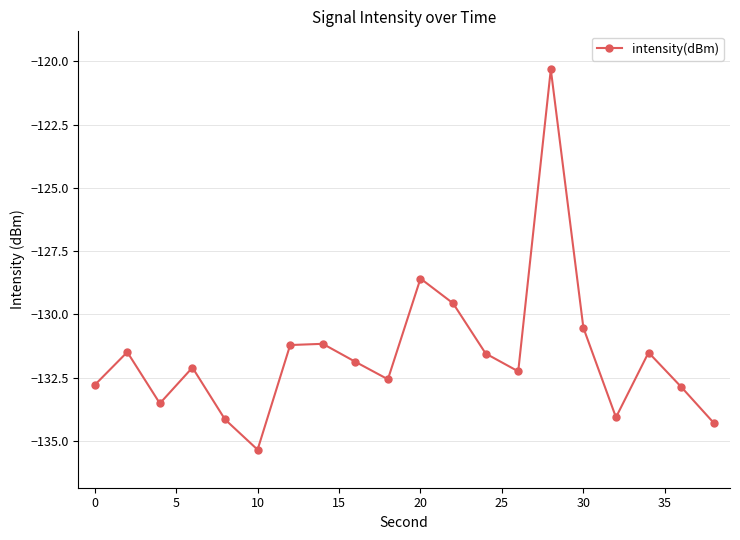

What is the average value?

-131.6